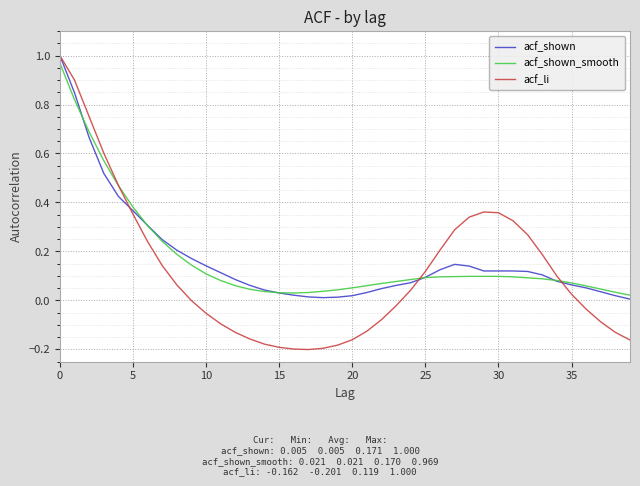

Which series has the widest spread of values?

acf_li